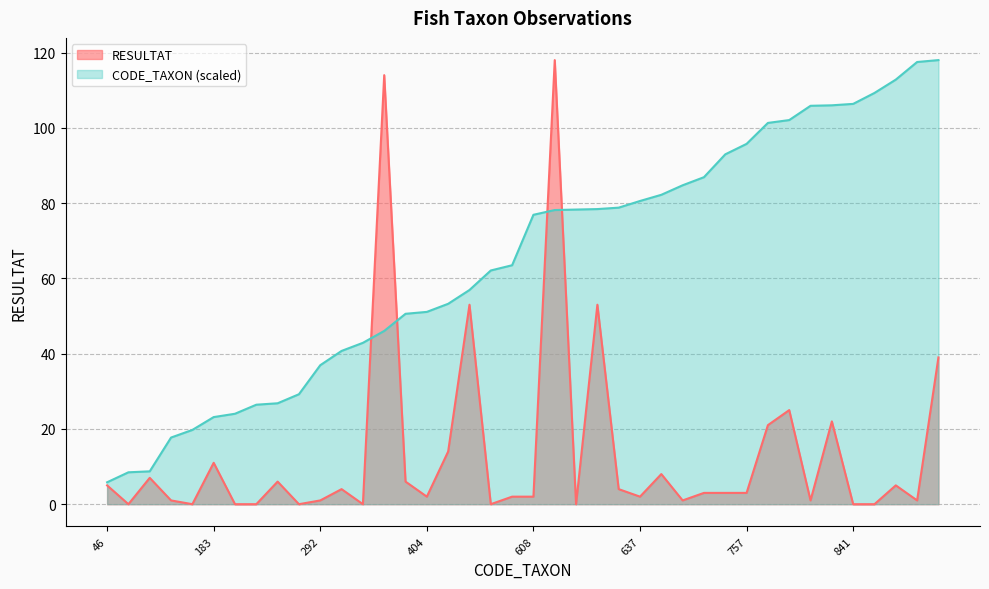

True or false: CODE_TAXON has more than 1 interior local peaks.

False